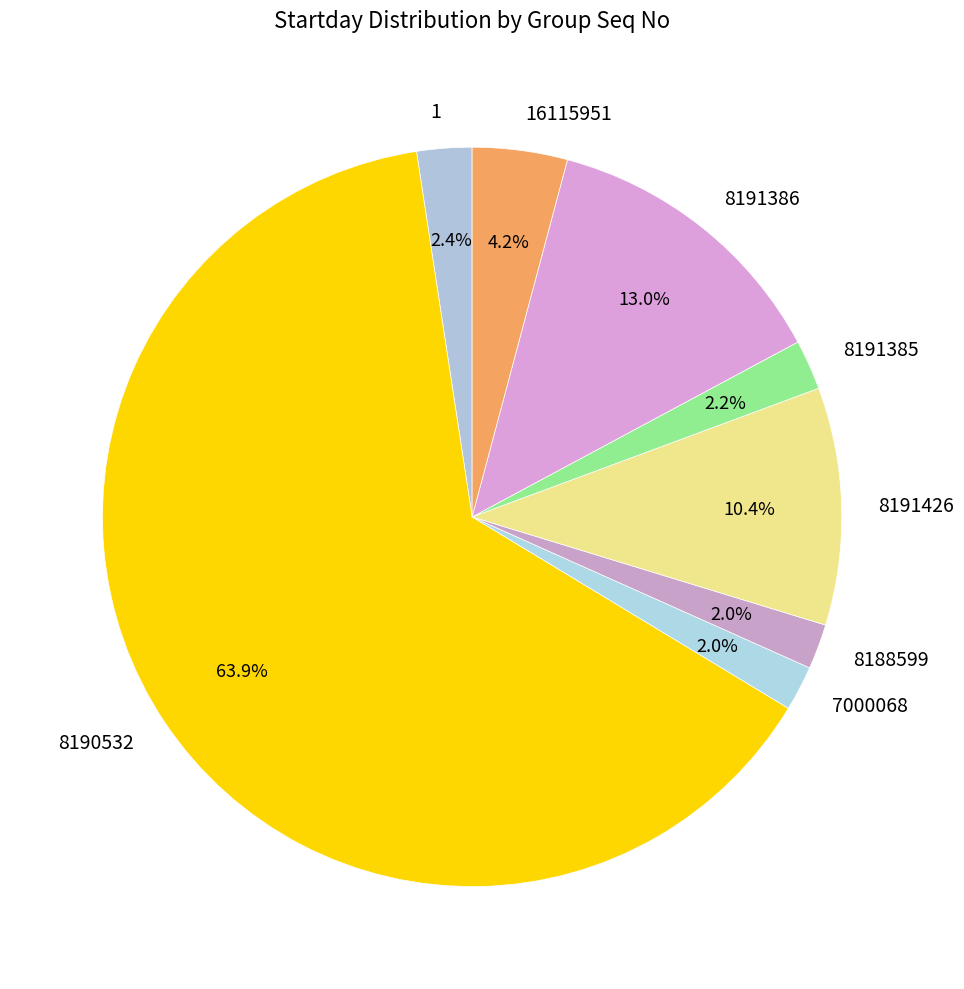

Is 8188599 the majority of the pie?

No